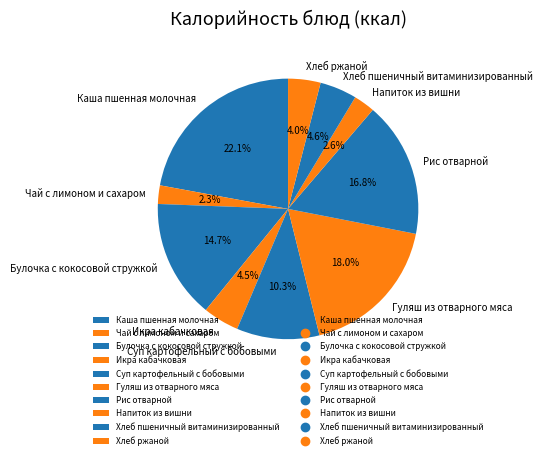

Combined, what portion of the pie is Булочка с кокосовой стружкой and Икра кабачковая?

19.2%